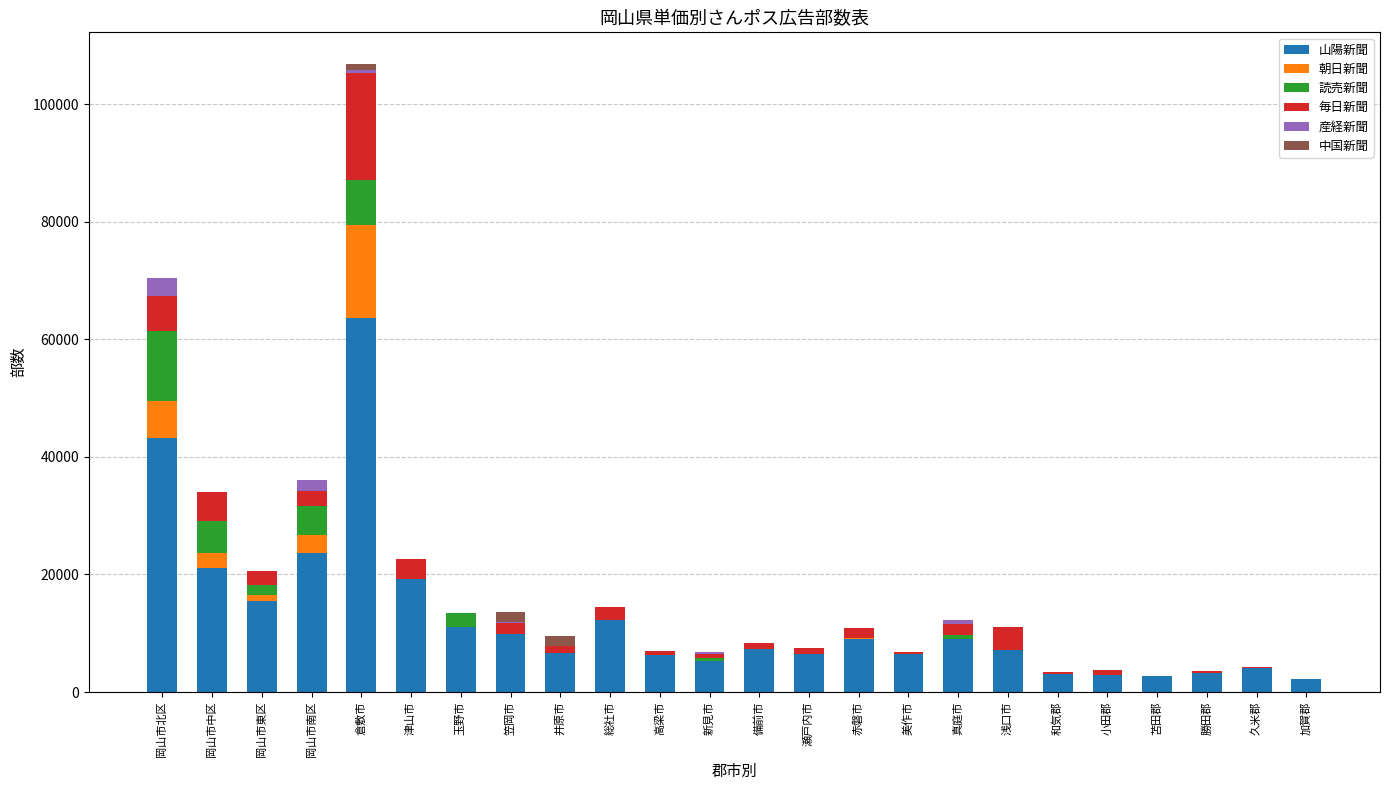

At which category is the sum across all series the highest?

倉敷市